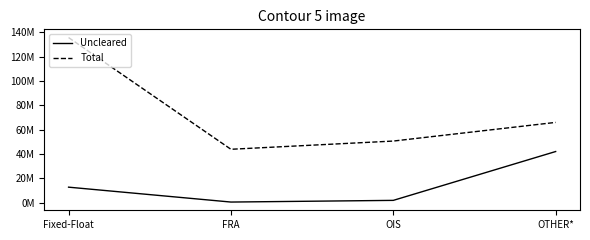

Which series changed the most between Fixed-Float and OTHER*?

Total